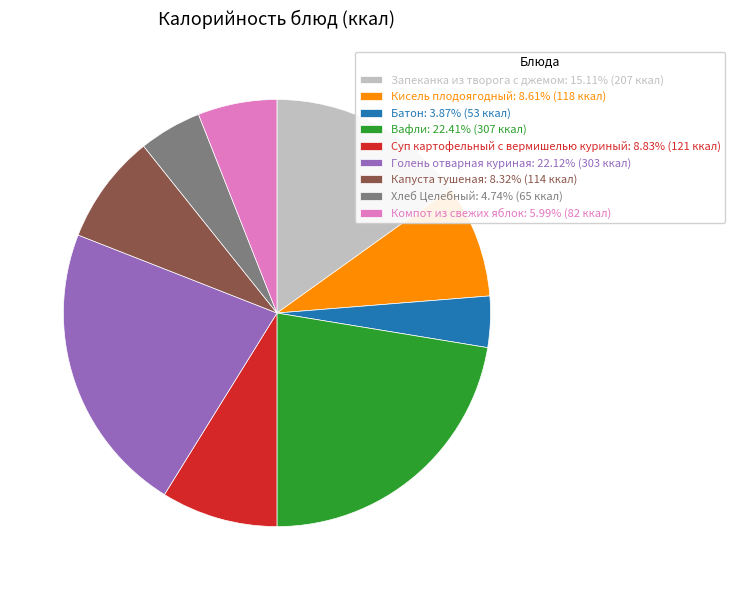

What is the ratio of the value at Вафли: 22.41% (307 ккал) to the value at Компот из свежих яблок: 5.99% (82 ккал)?

3.7